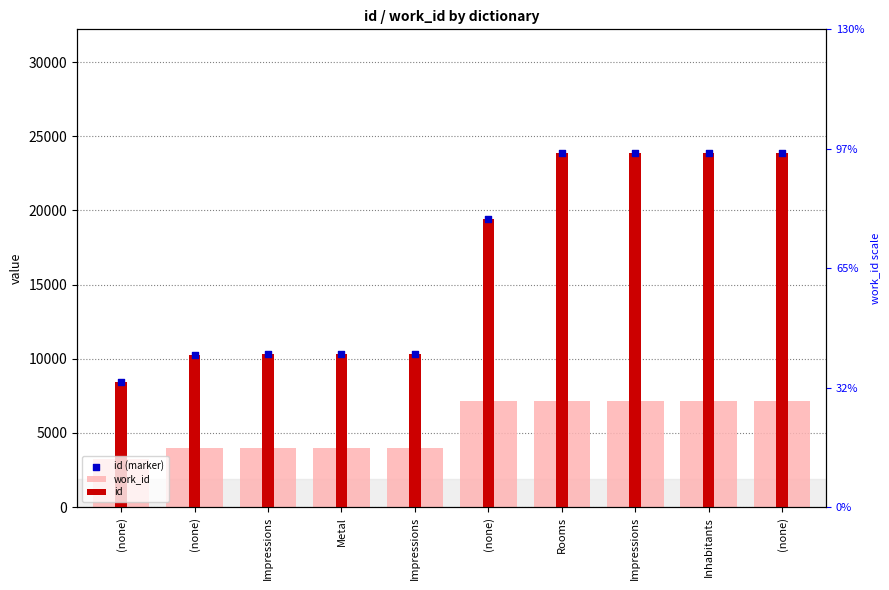

Which series has the widest spread of Y values?

id